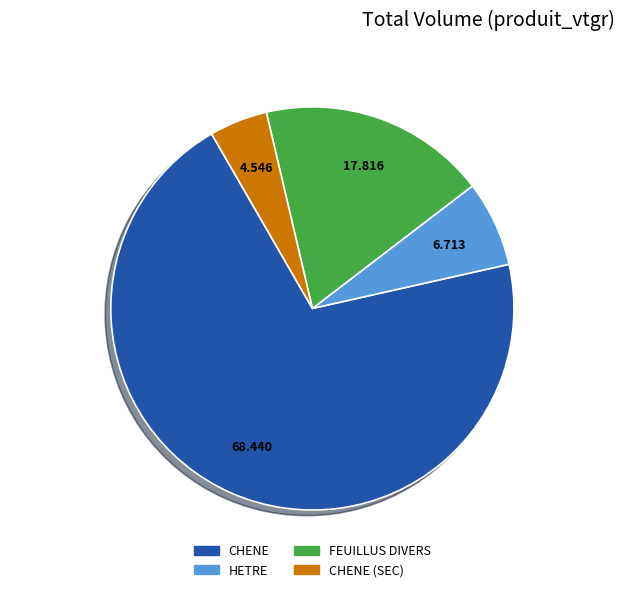

What is the smallest slice in the pie chart?

CHENE (SEC)